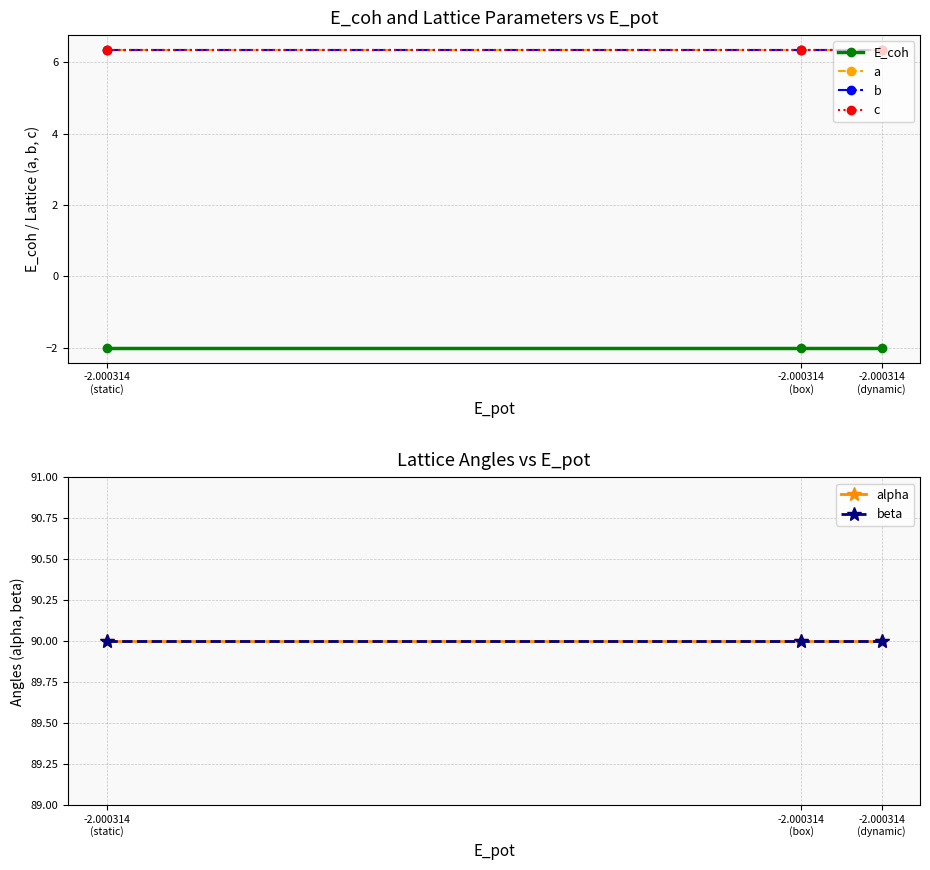

What are all the series names shown in the legend?

E_coh, a, b, c, alpha, beta